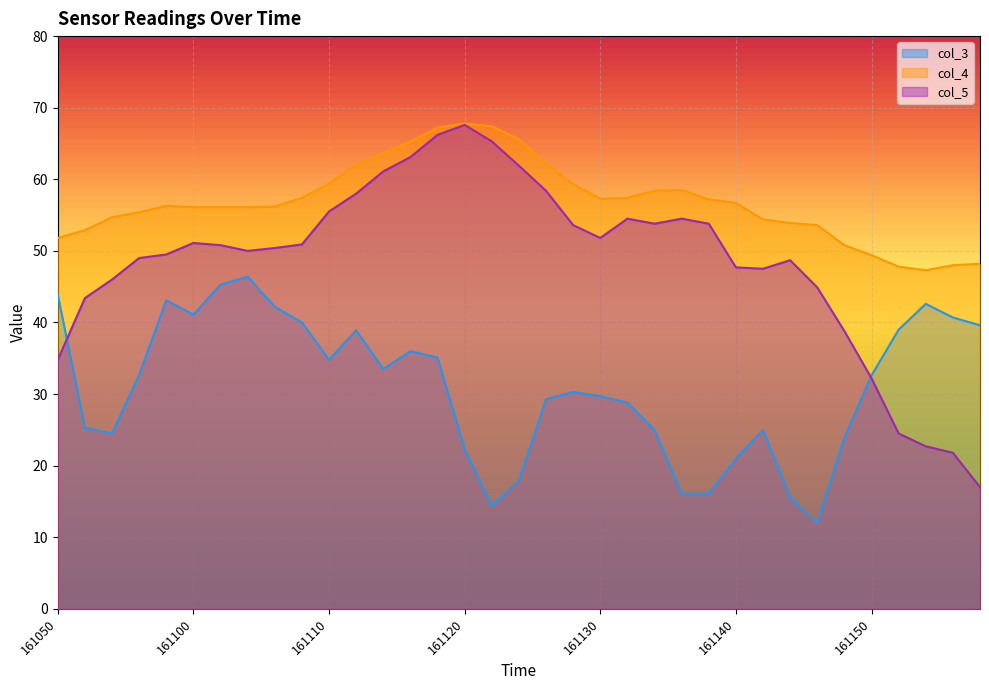

True or false: col_5 and col_4 cross at least once.

False